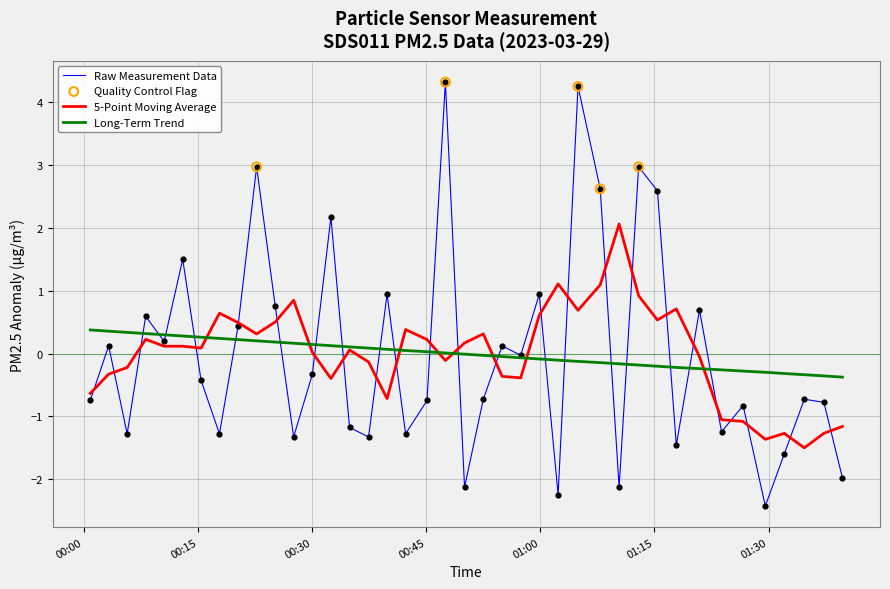

Which series has the largest range (max minus min)?

Raw Measurement Data